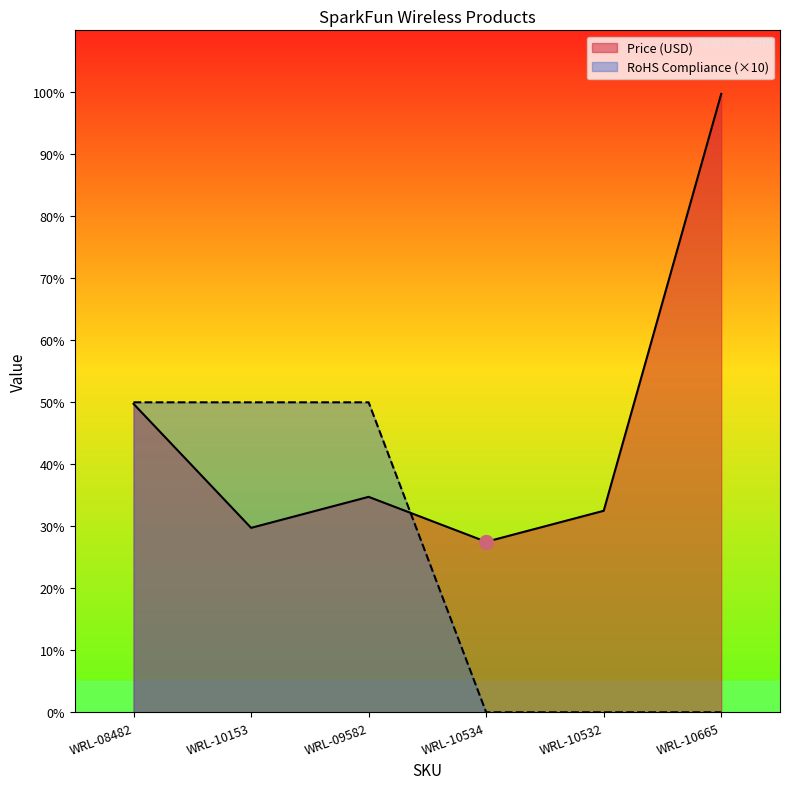

Which series has the largest total across all categories?

Price (USD)